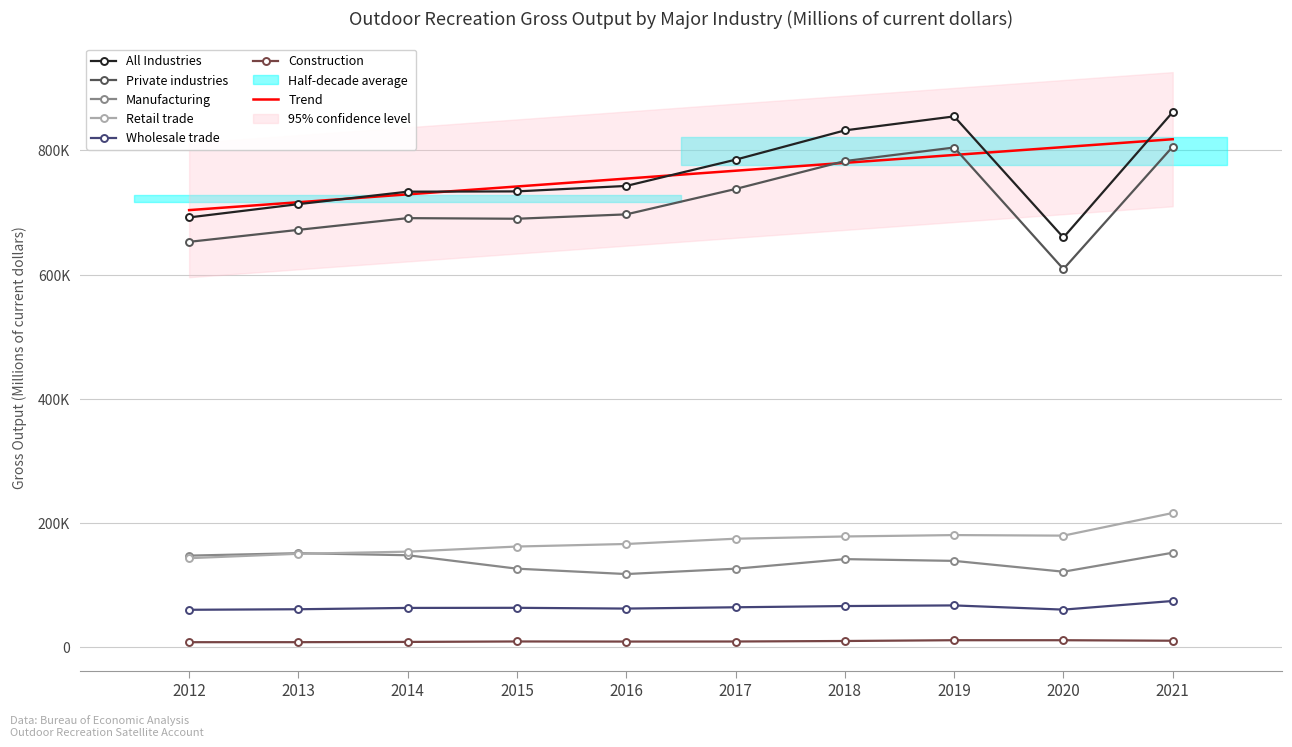

Where is the first local minimum for Retail trade?

2020